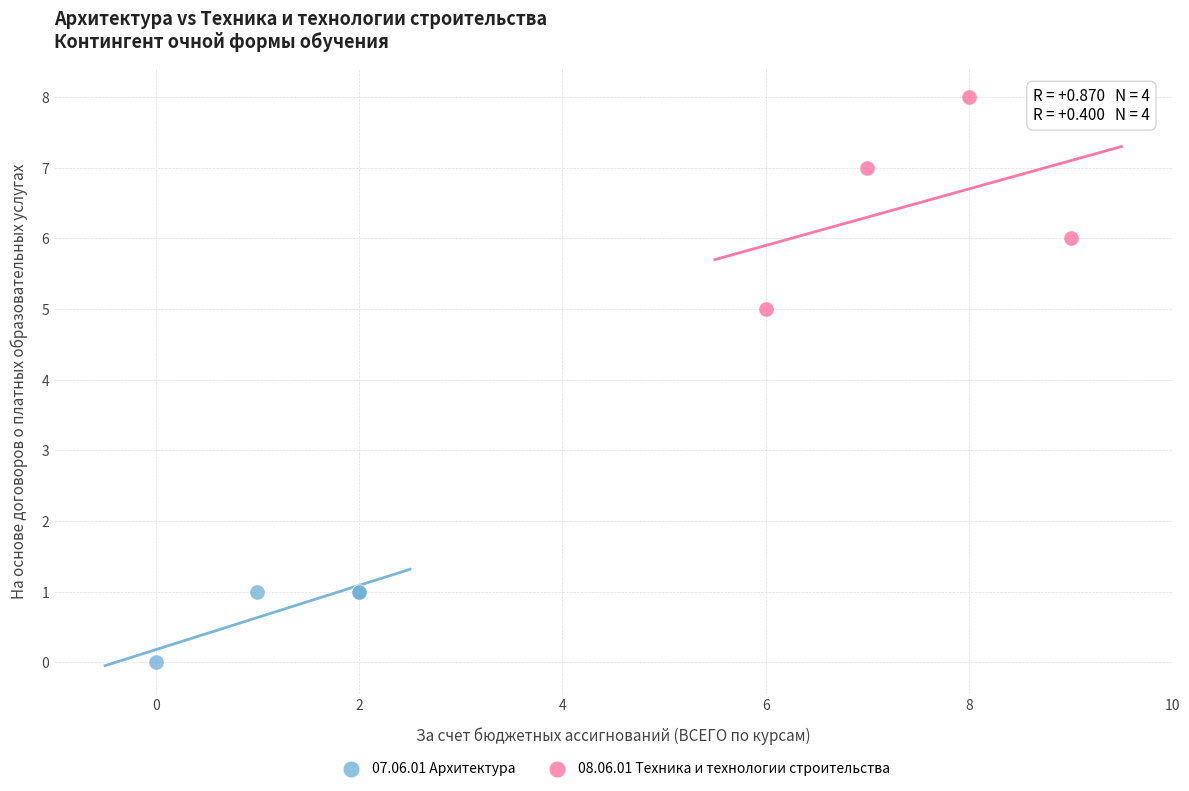

Which series has the widest spread of Y values?

08.06.01 Техника и технологии строительства